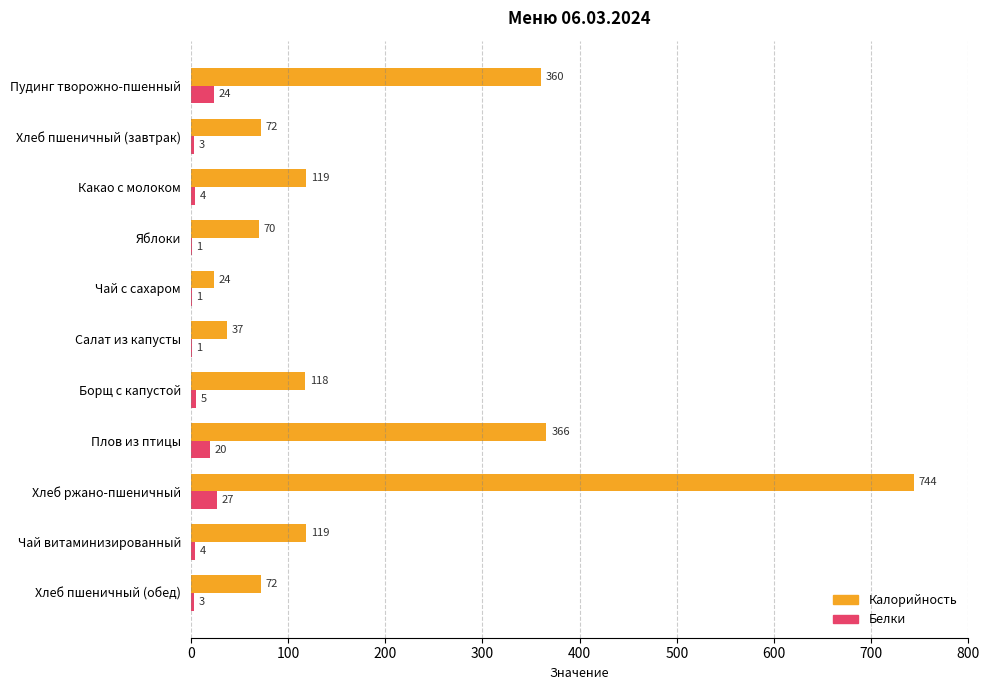

What is the sum of the Калорийность values at Хлеб пшеничный (завтрак) and Пудинг творожно-пшенный?

432